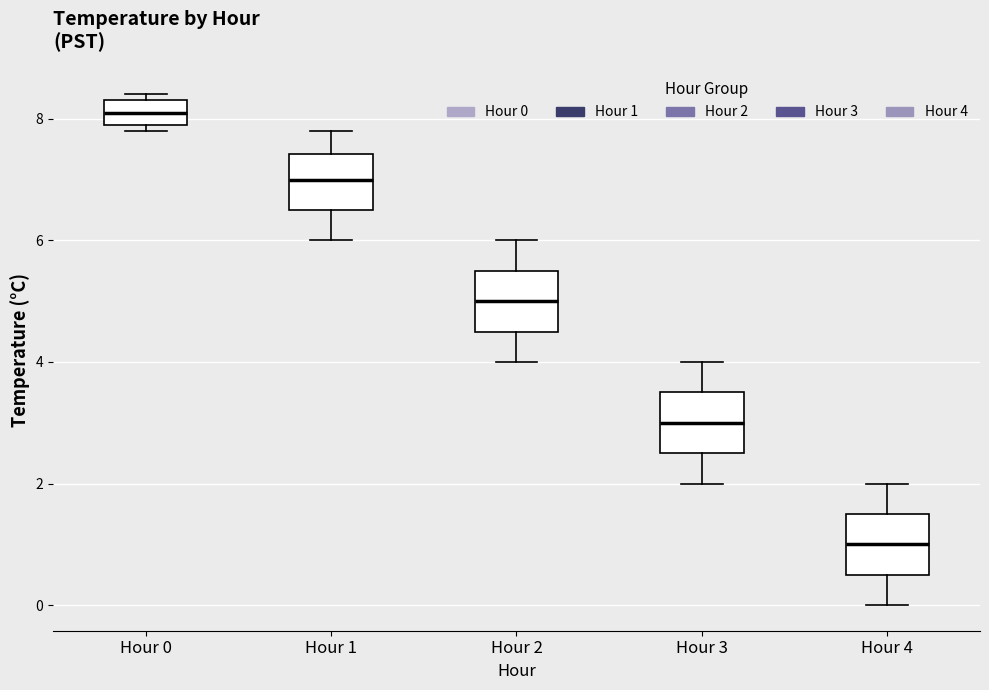

Which box has the lowest median line?

Hour 4